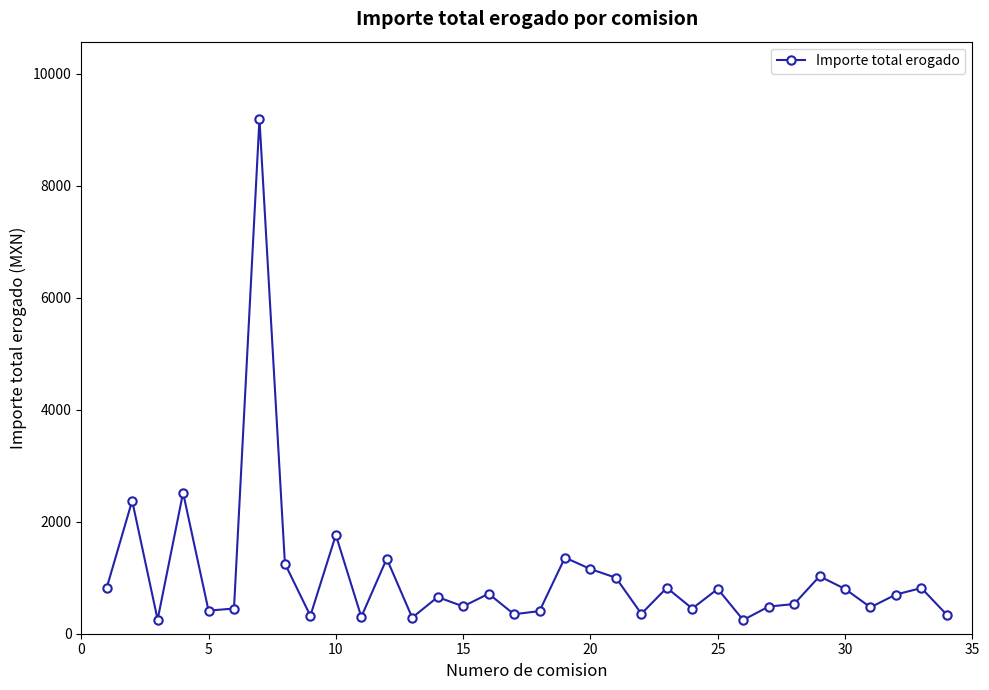

True or false: there are more than 2 points higher than both neighbors.

True